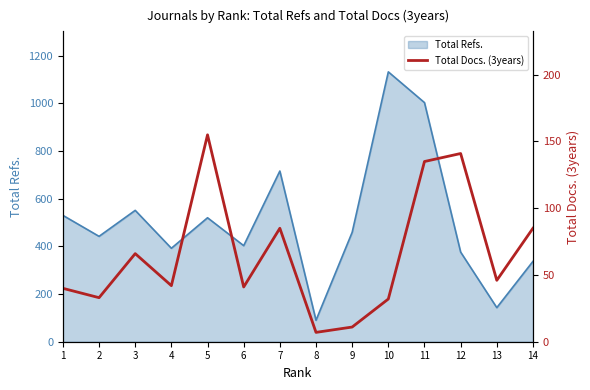

The chart shows a value of 8 at 2. True or false?

False